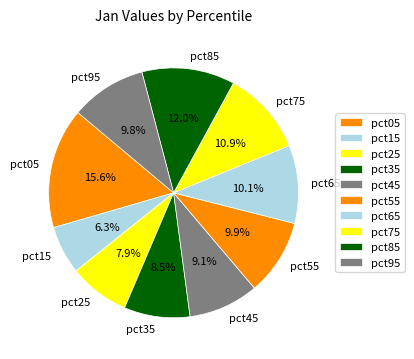

True or false: pct15 accounts for 6% of the total.

True